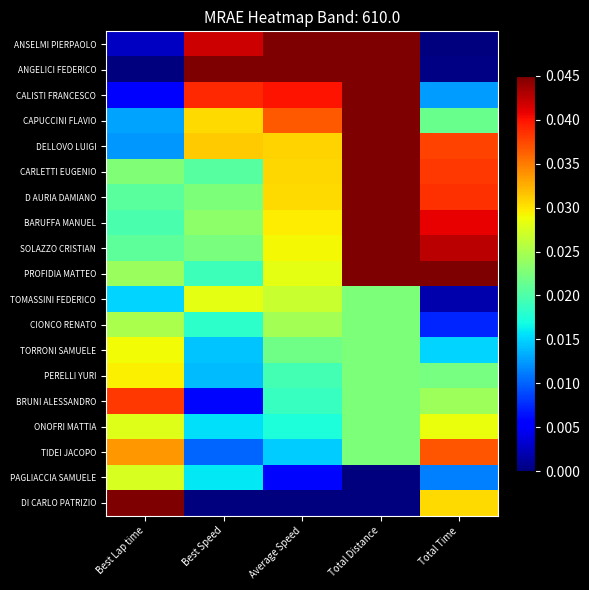

At Best Speed, list the series in order from smallest to largest.

DI CARLO PATRIZIO, BRUNI ALESSANDRO, TIDEI JACOPO, PERELLI YURI, TORRONI SAMUELE, ONOFRI MATTIA, PAGLIACCIA SAMUELE, CIONCO RENATO, PROFIDIA MATTEO, CARLETTI EUGENIO, SOLAZZO CRISTIAN, D AURIA DAMIANO, BARUFFA MANUEL, TOMASSINI FEDERICO, CAPUCCINI FLAVIO, DELLOVO LUIGI, CALISTI FRANCESCO, ANSELMI PIERPAOLO, ANGELICI FEDERICO